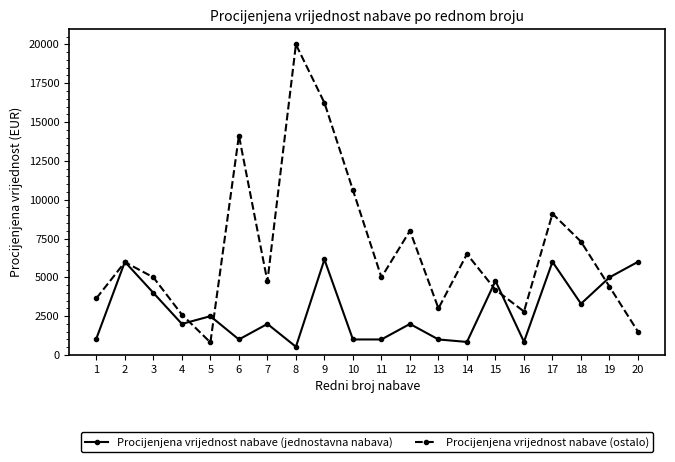

What is the sum of all Procijenjena vrijednost nabave (ostalo) values?

135570